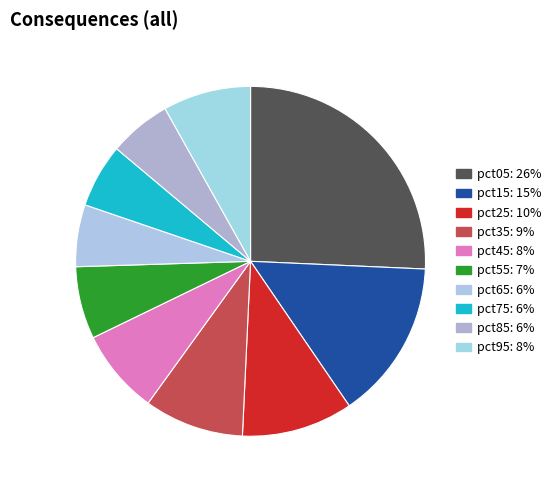

What is the total percentage of pct65 and pct85?

11.5%